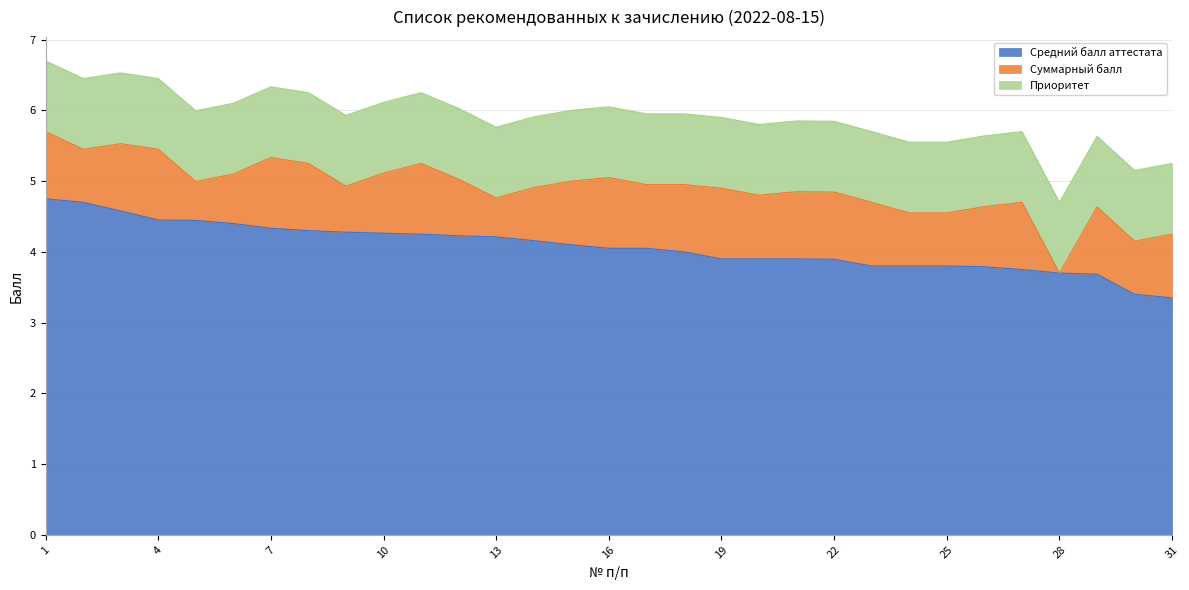

List the labels in order of Приоритет value, smallest first.

1, 2, 3, 4, 5, 6, 7, 8, 9, 10, 11, 12, 13, 14, 15, 16, 17, 18, 19, 20, 21, 22, 23, 24, 25, 26, 27, 28, 29, 30, 31